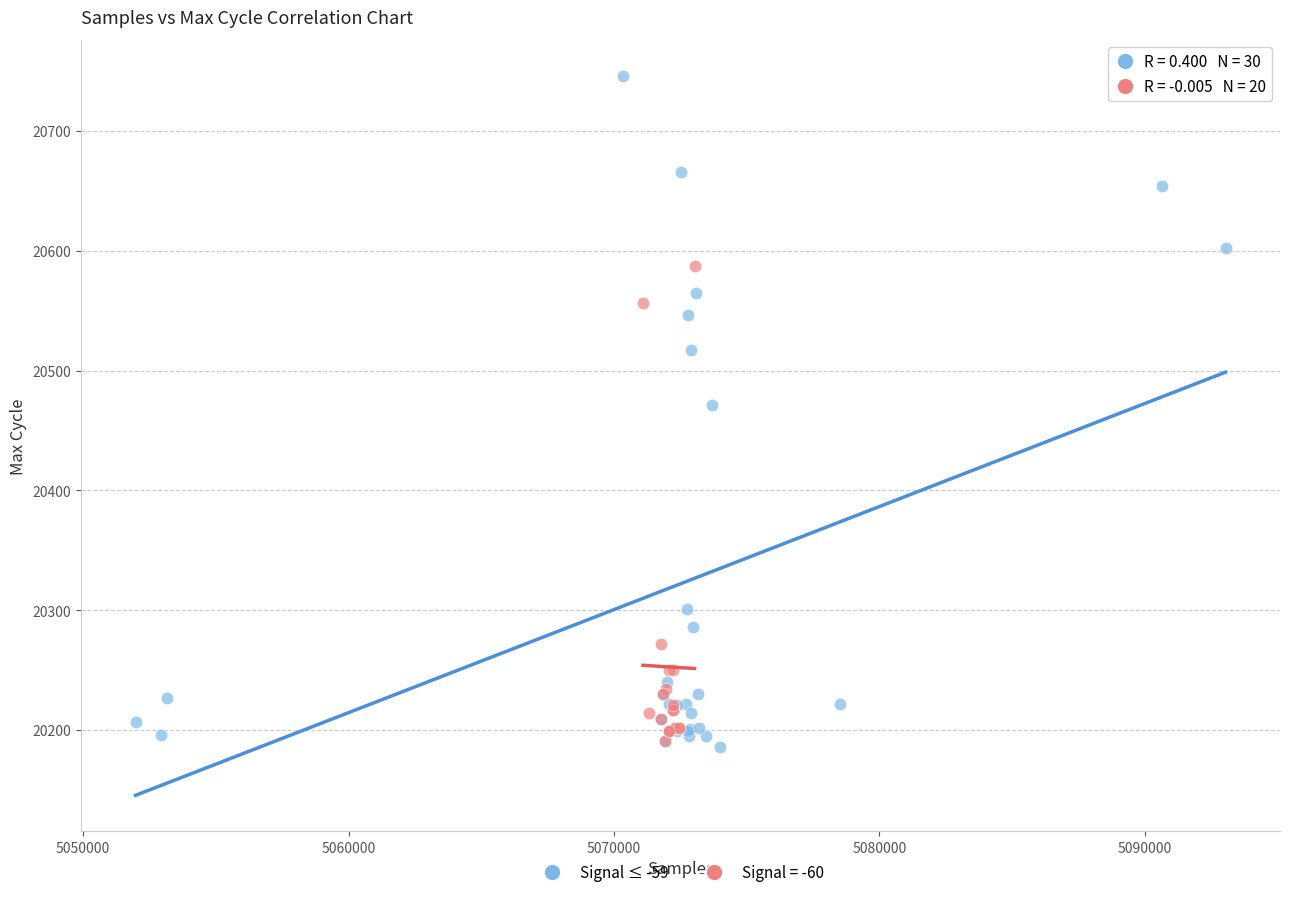

Which series has the largest Y range (max minus min)?

Signal ≤ -59